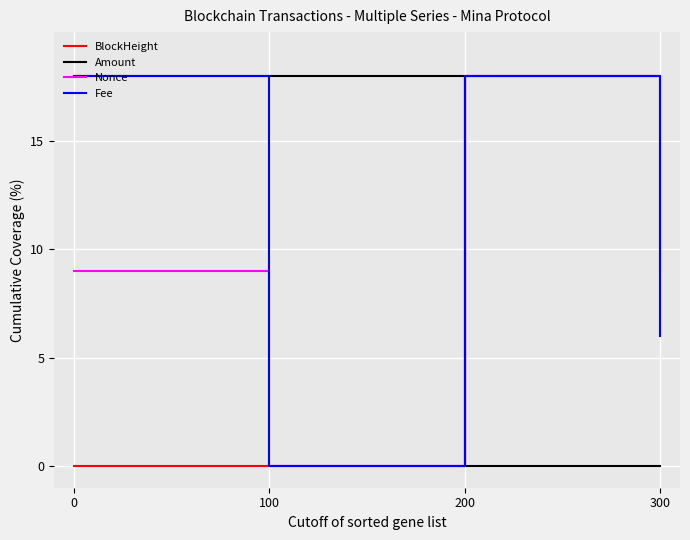

What is the highest value of the Fee series?

18.0